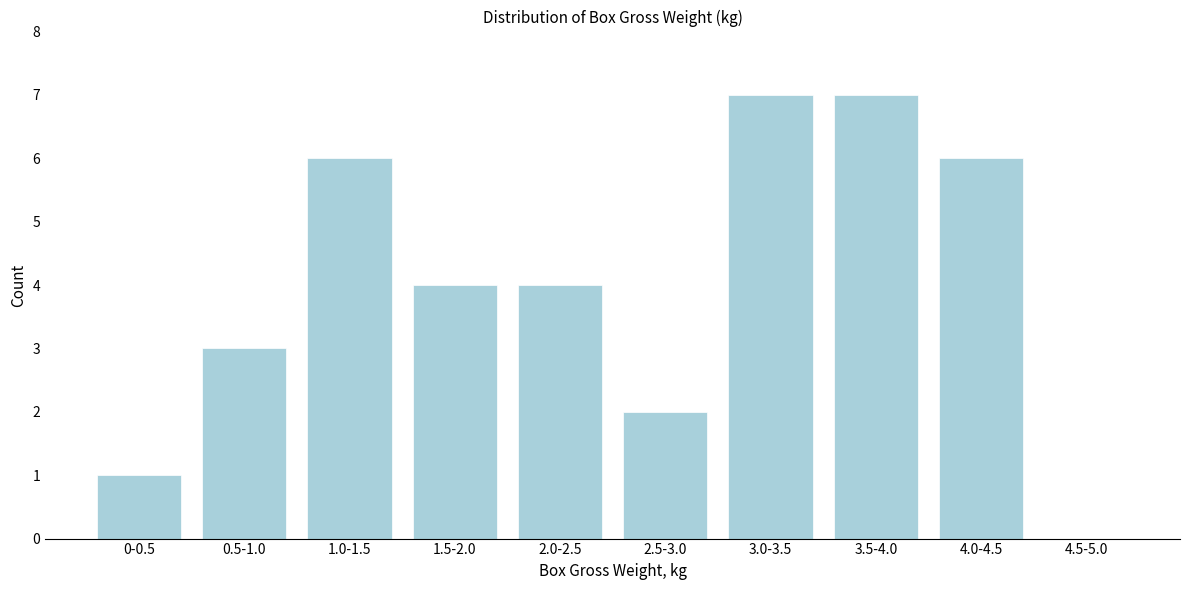

Reading left to right, list all the values displayed in this chart.

0-0.5=1	0.5-1.0=3	1.0-1.5=6	1.5-2.0=4	2.0-2.5=4	2.5-3.0=2	3.0-3.5=7	3.5-4.0=7	4.0-4.5=6	4.5-5.0=0